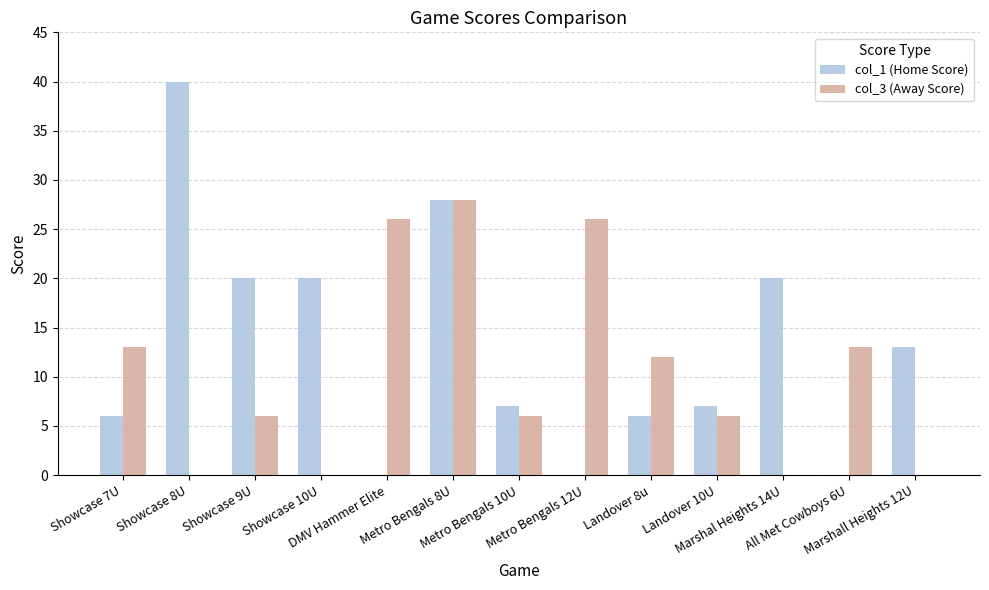

The value of col_3 (Away Score) at Showcase 8U is -9. True or false?

False